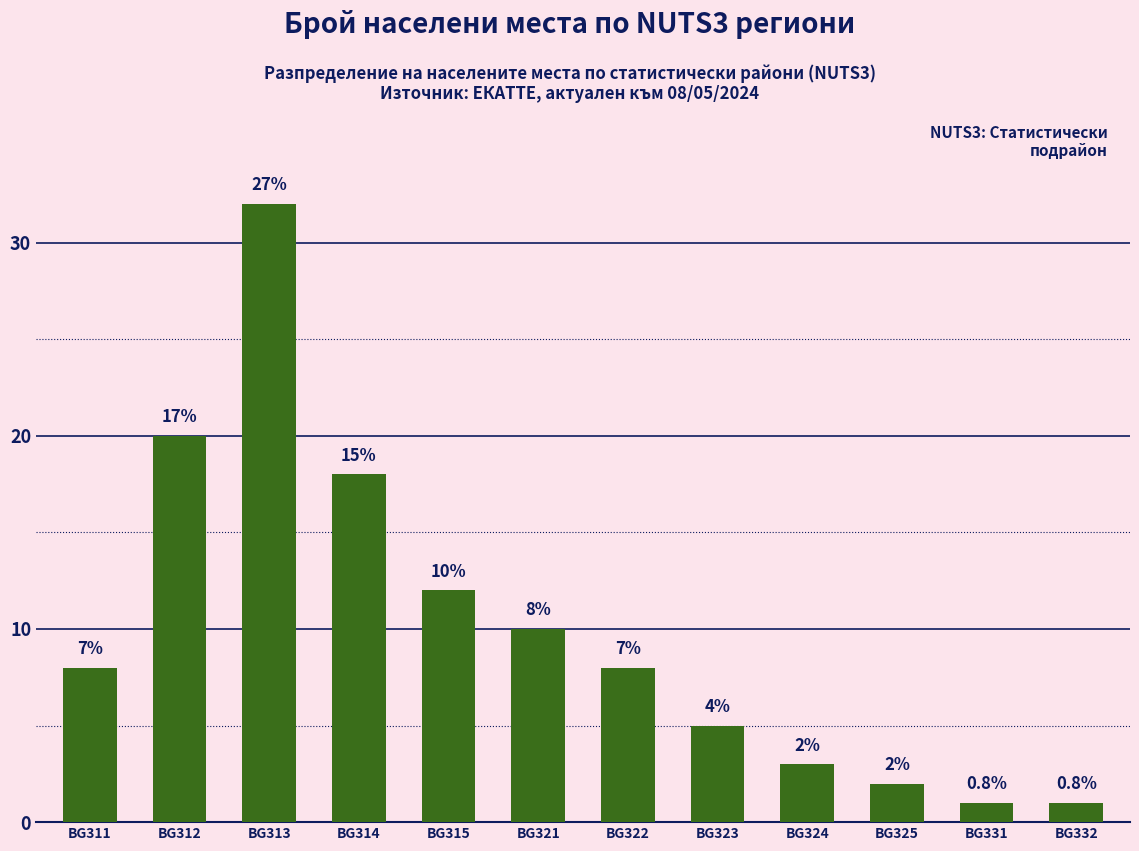

True or false: the data shows 32 at BG313.

True